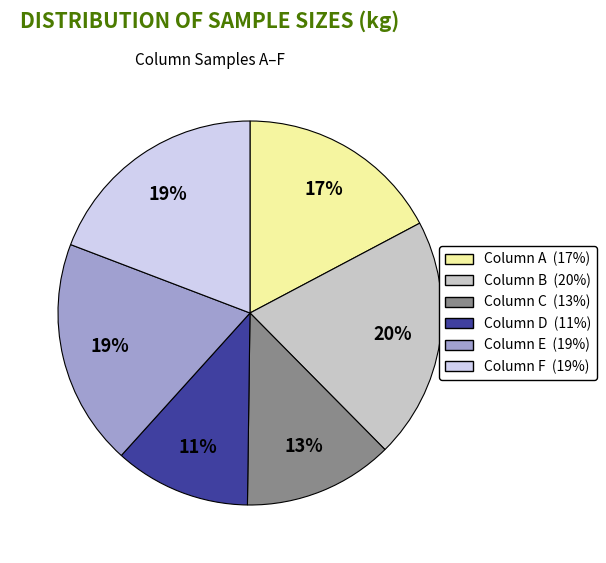

Which has a higher value, Column F or Column A?

Column F